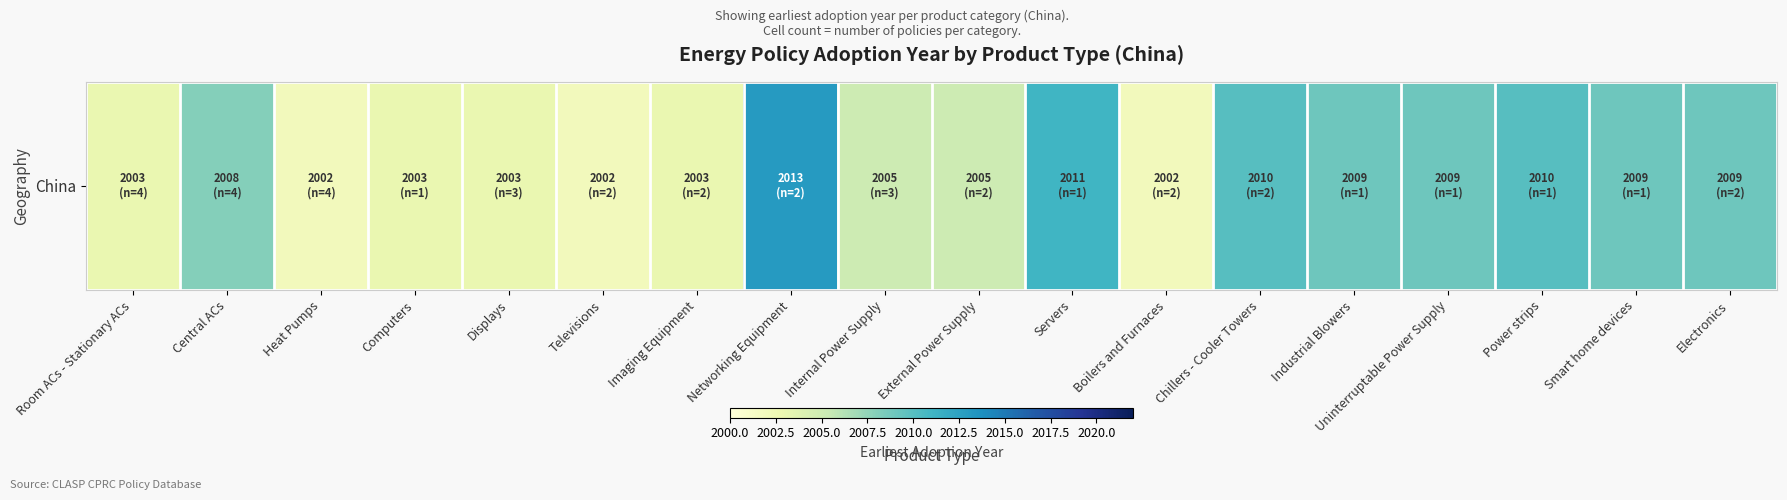

Rank the categories by value from highest to lowest.

Networking Equipment, Servers, Chillers - Cooler Towers, Power strips, Industrial Blowers, Uninterruptable Power Supply, Smart home devices, Electronics, Central ACs, Internal Power Supply, External Power Supply, Room ACs - Stationary ACs, Computers, Displays, Imaging Equipment, Heat Pumps, Televisions, Boilers and Furnaces